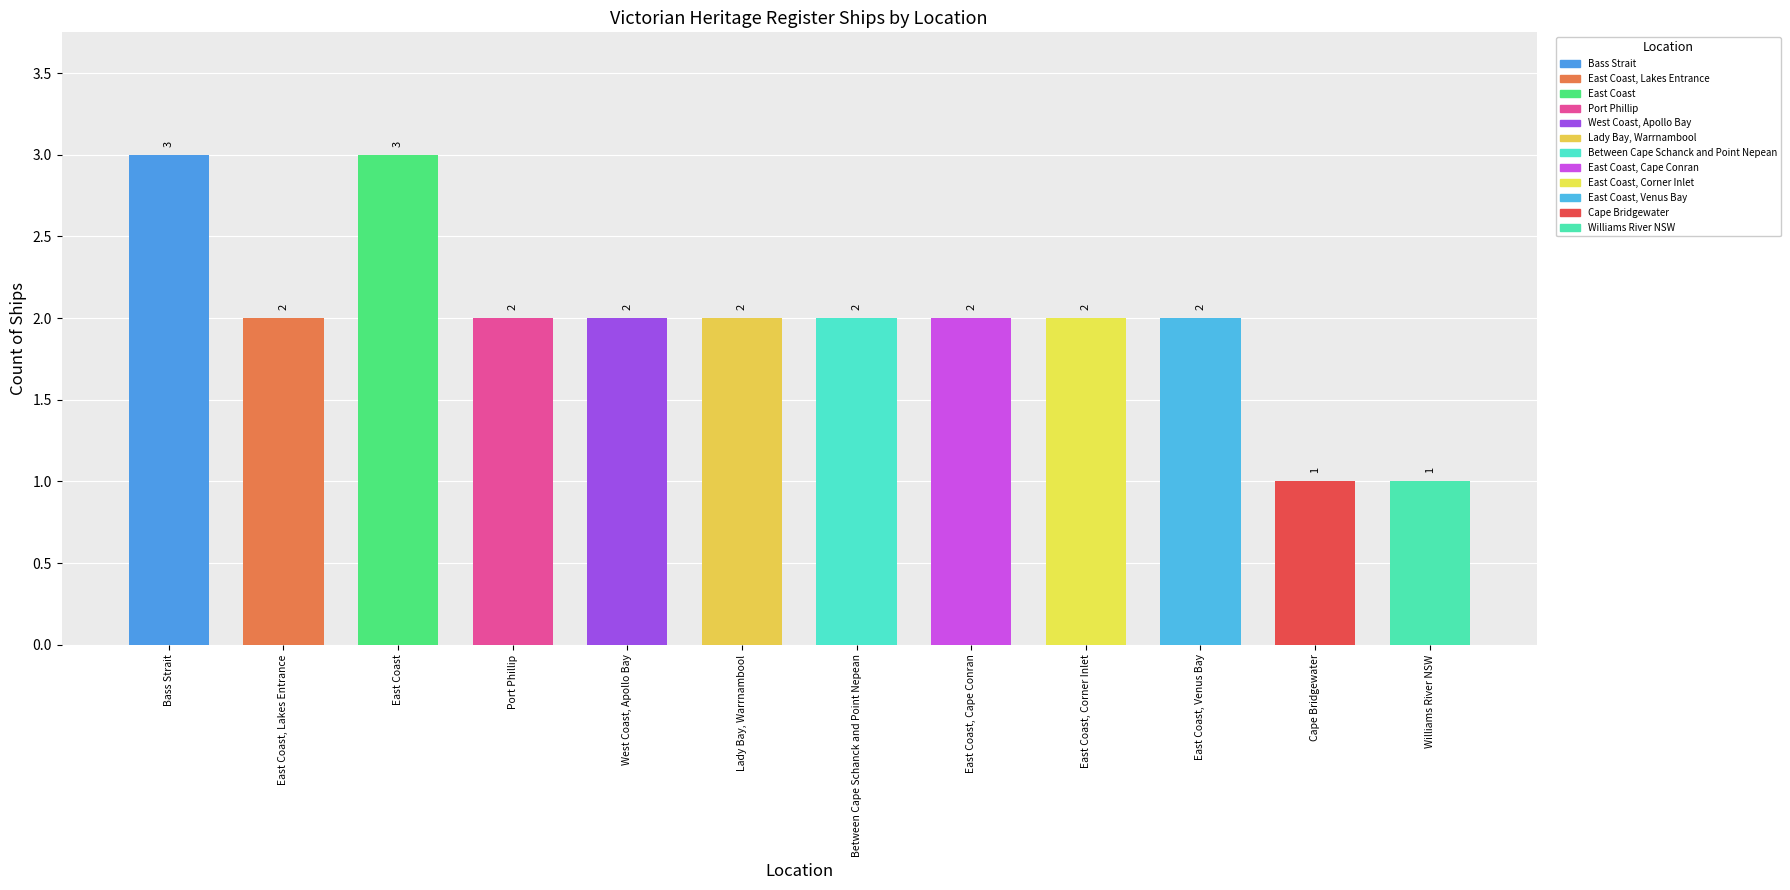

What is the sum of the values at West Coast, Apollo Bay and East Coast, Lakes Entrance?

4